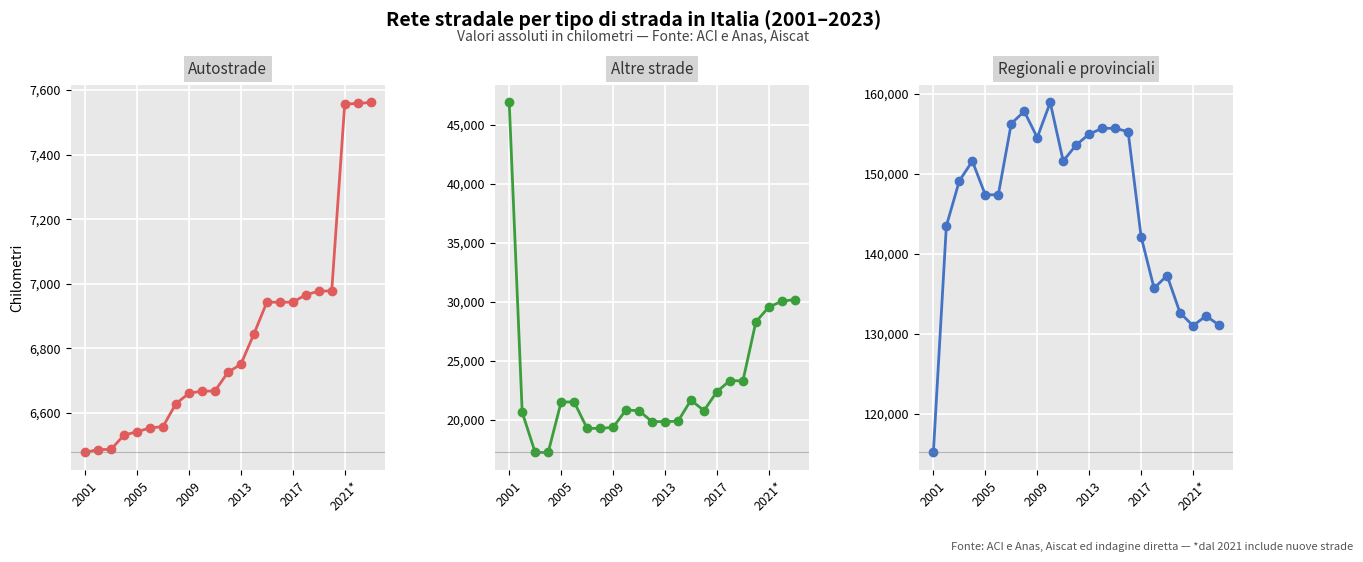

What is the difference between the maximum and minimum values in the Altre strade series?

29620.0